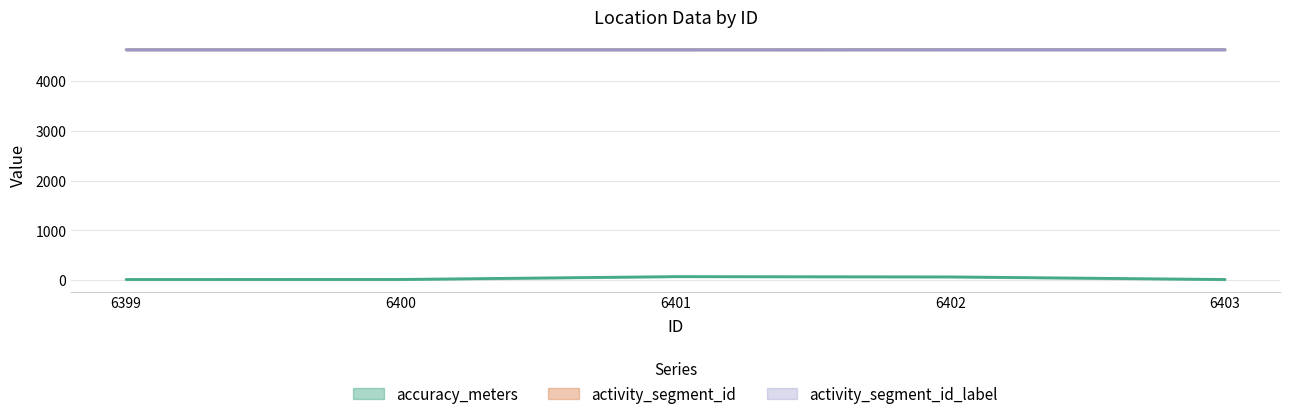

Which series has the largest range (max minus min)?

accuracy_meters